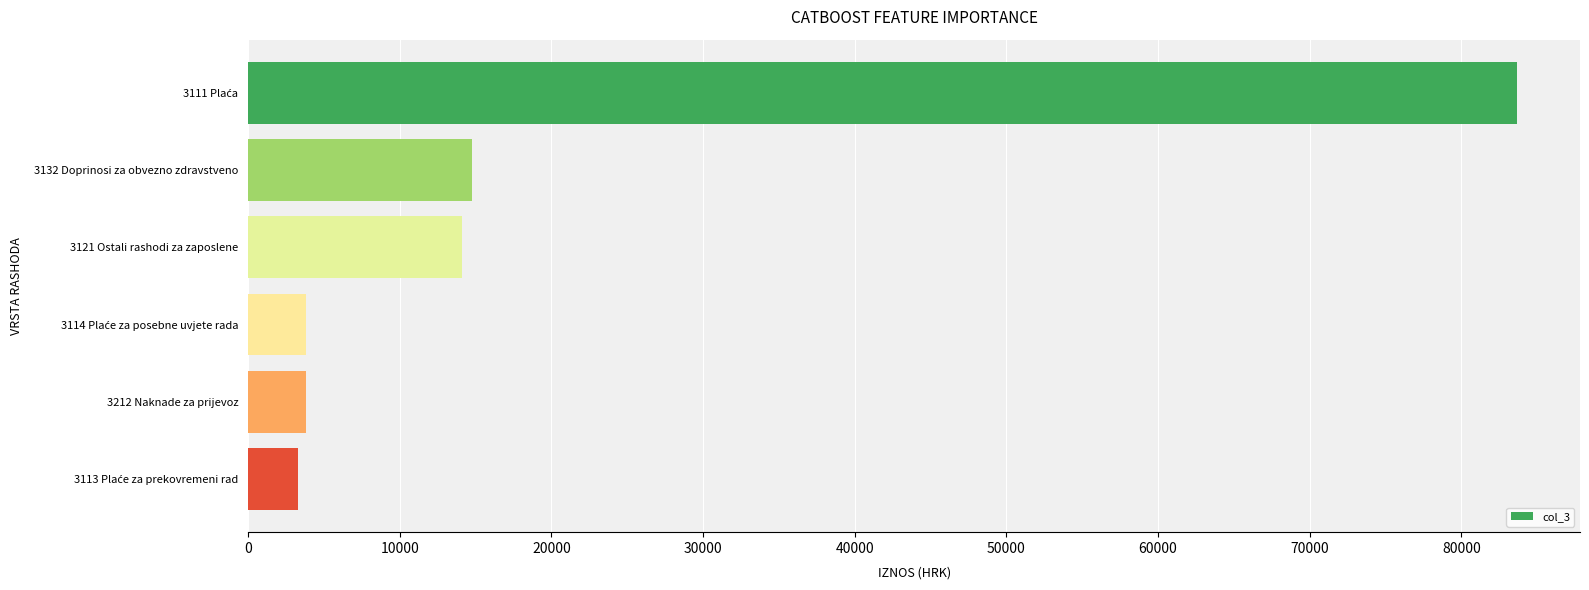

What is the label of the 5th bar from the top?

3212 Naknade za prijevoz